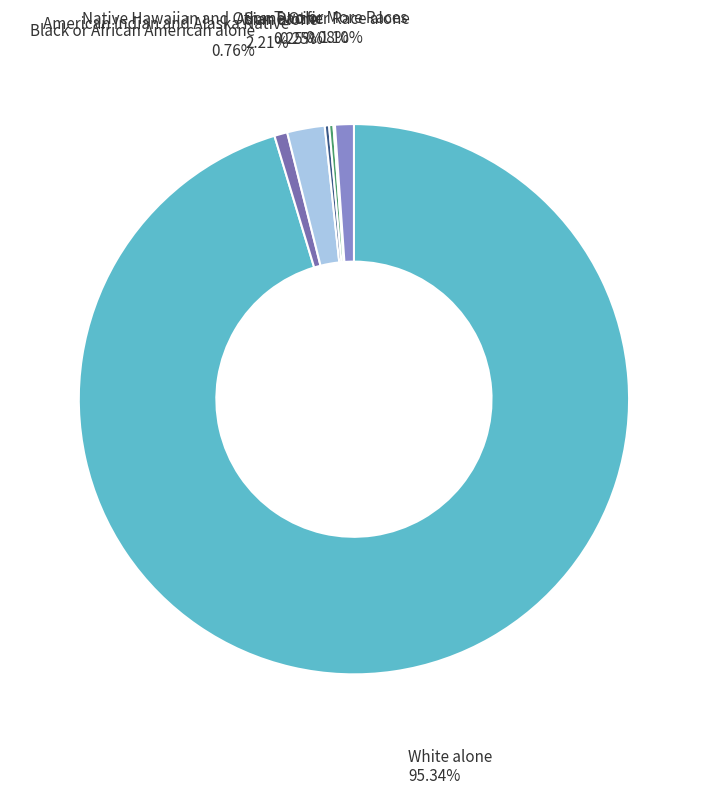

Is it true that American Indian and Alaska Native is 2% of the pie?

True